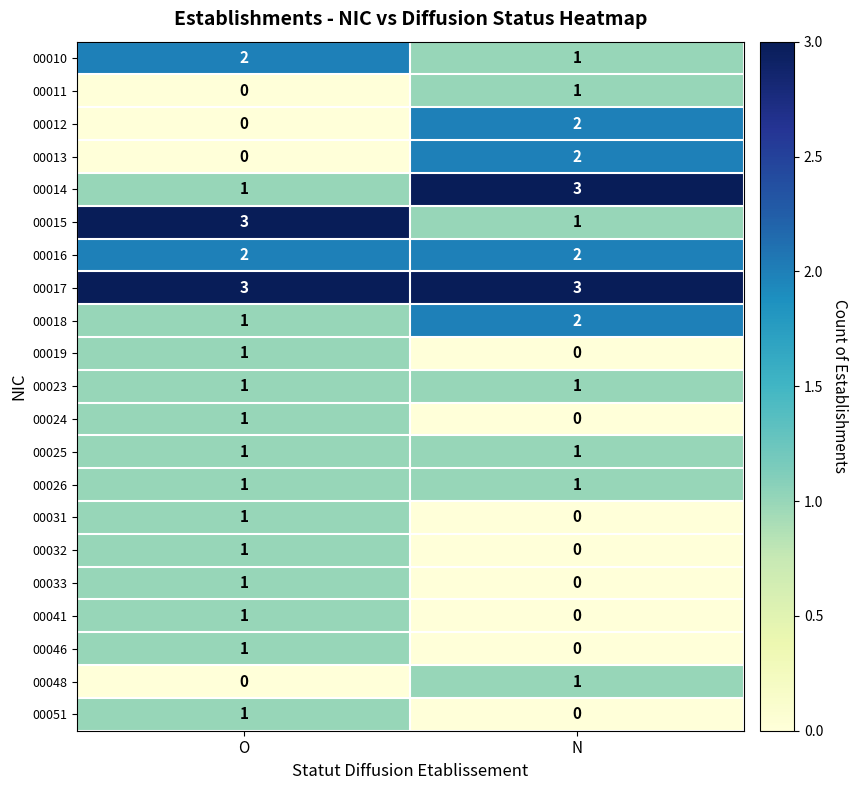

At which category is the sum across all series the highest?

O